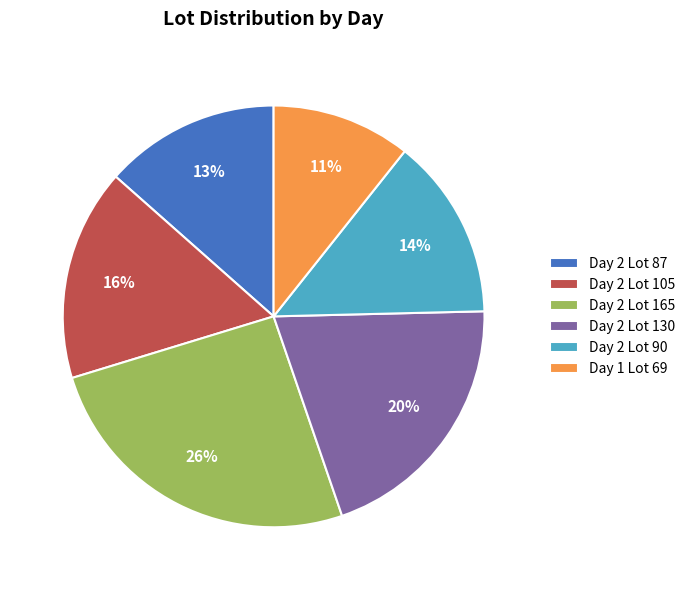

How many slices are in this pie chart?

6